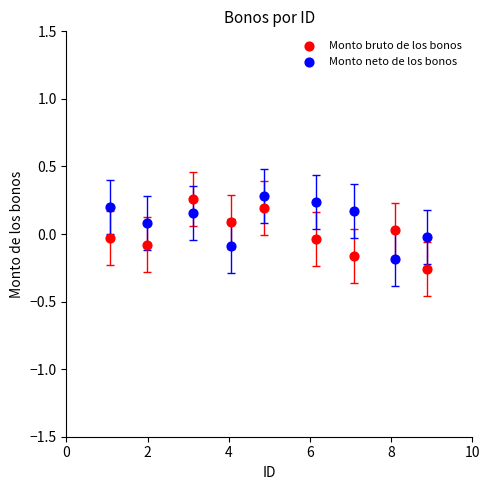

What is the X range (max minus min) for the scatter plot?

7.8